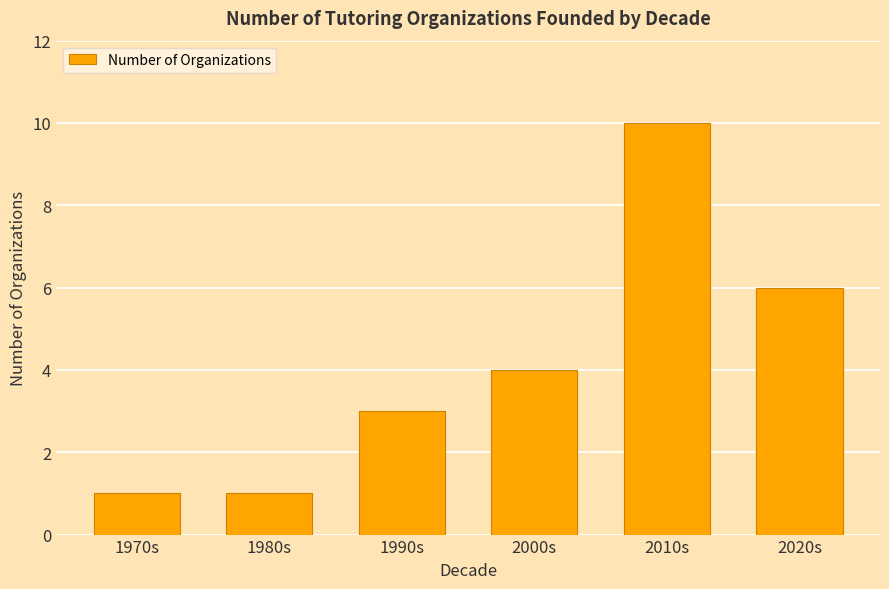

Are the bars grouped side by side (vs. stacked)?

No